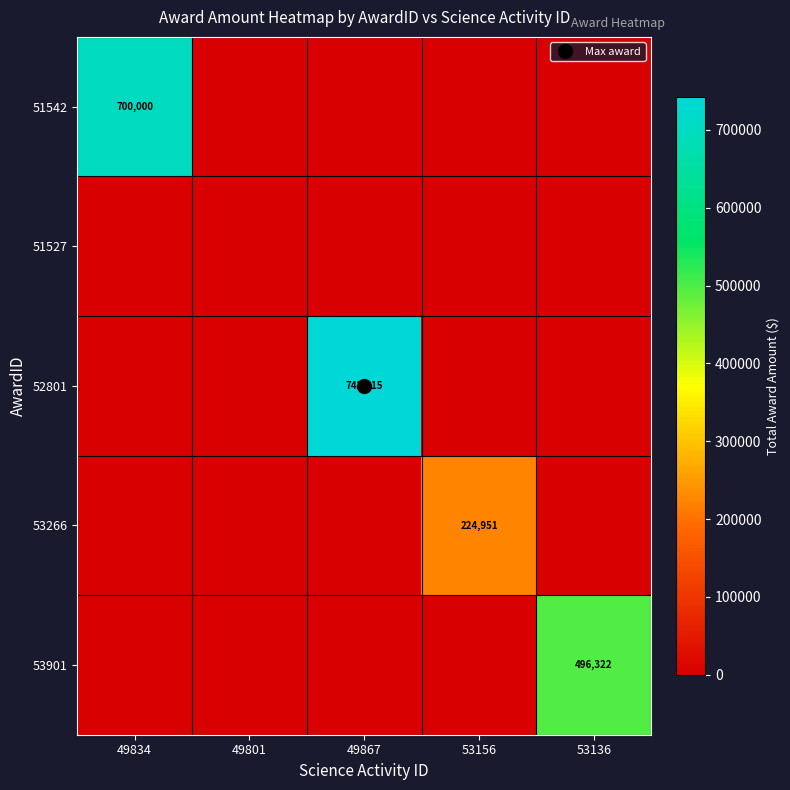

At how many categories does at least one series exceed 113578?

4